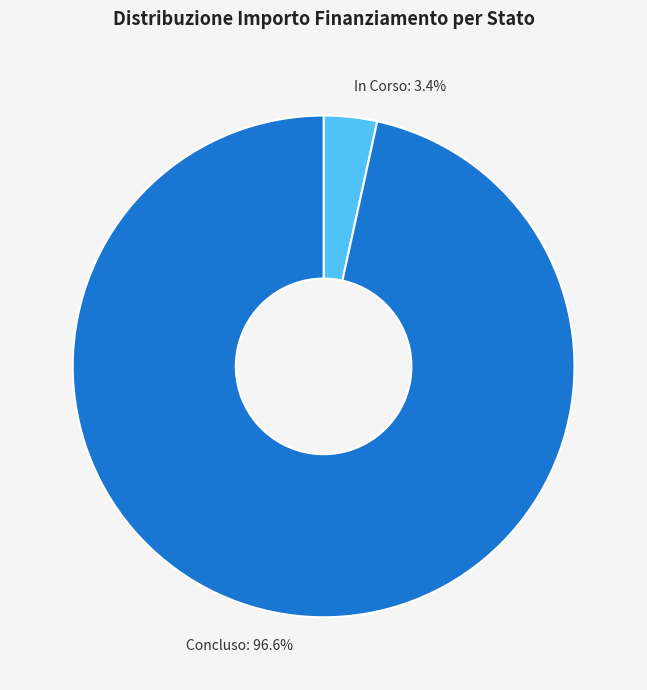

Count the number of slices in the pie.

2